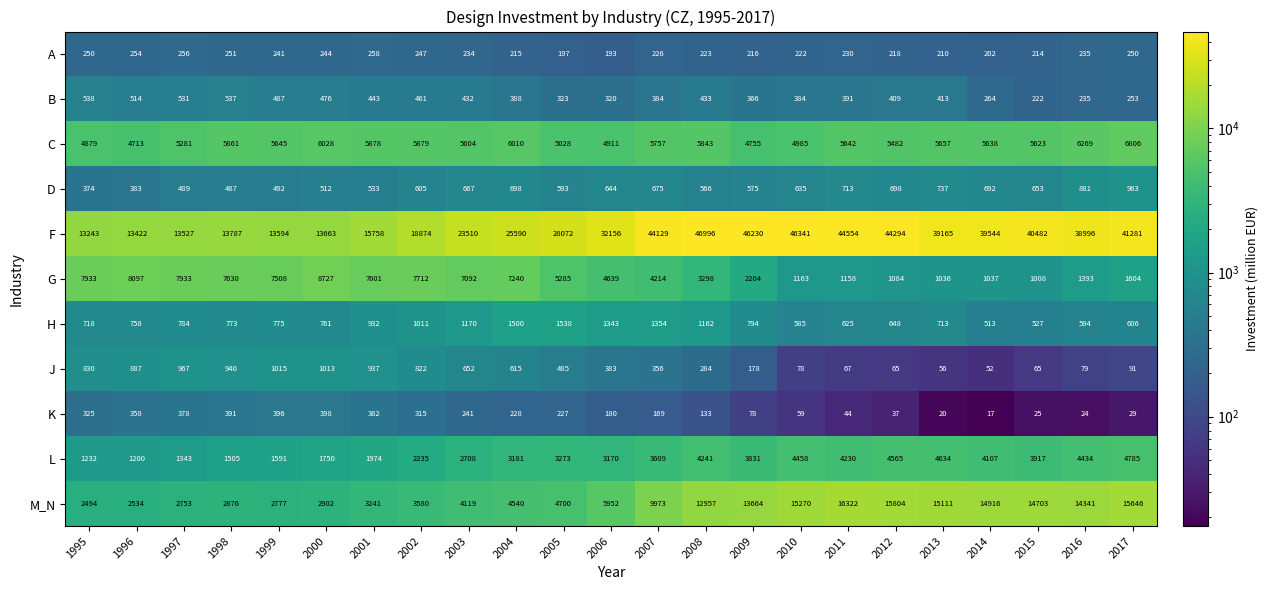

Read the G value at 1995.

7933